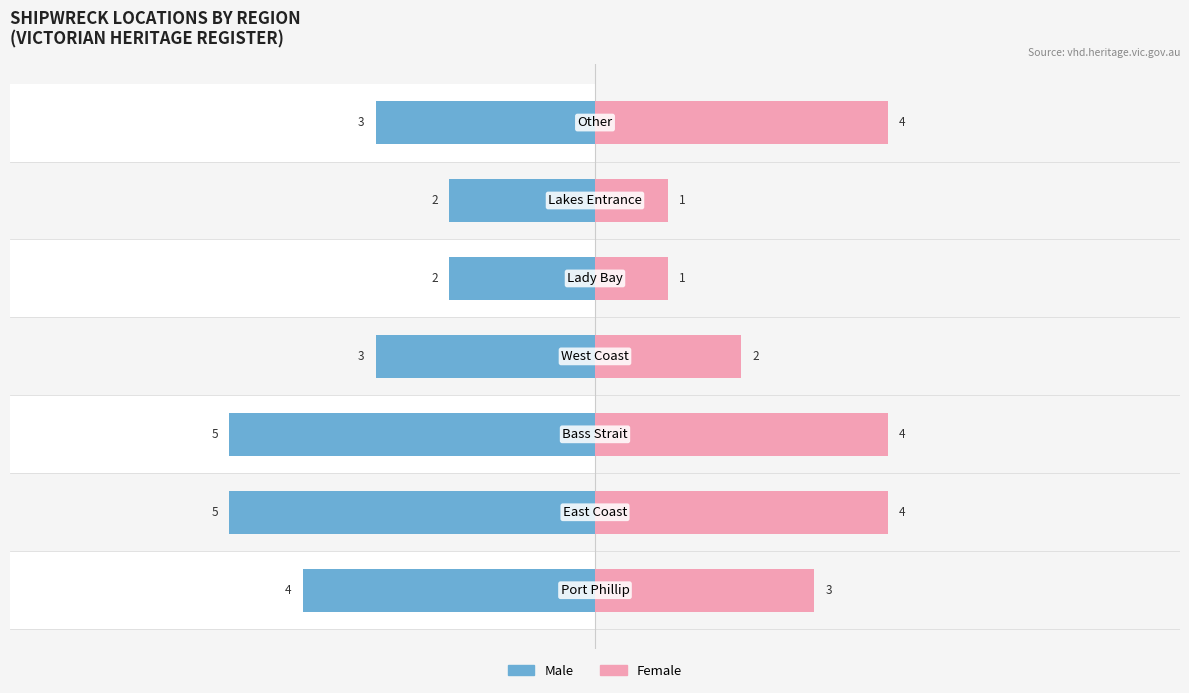

True or false: Male has a value of -5 at 1.

True